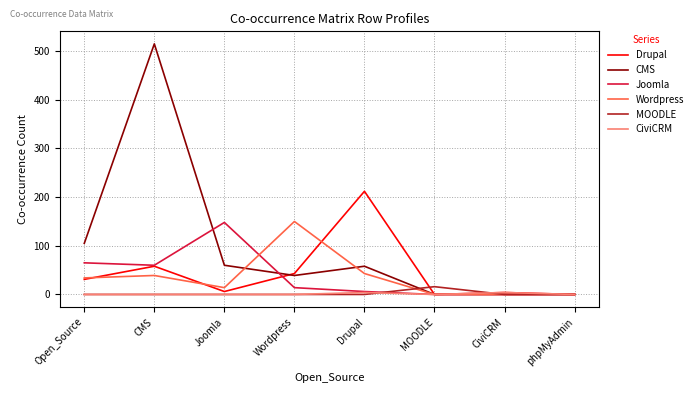

How many lines are shown in the chart?

6